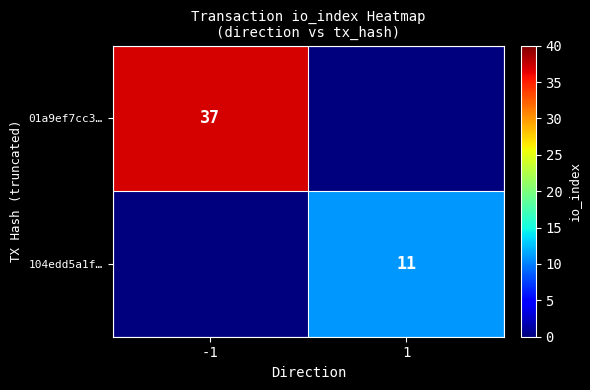

Is it true that 104edd5a1f… equals 8 at 1?

False